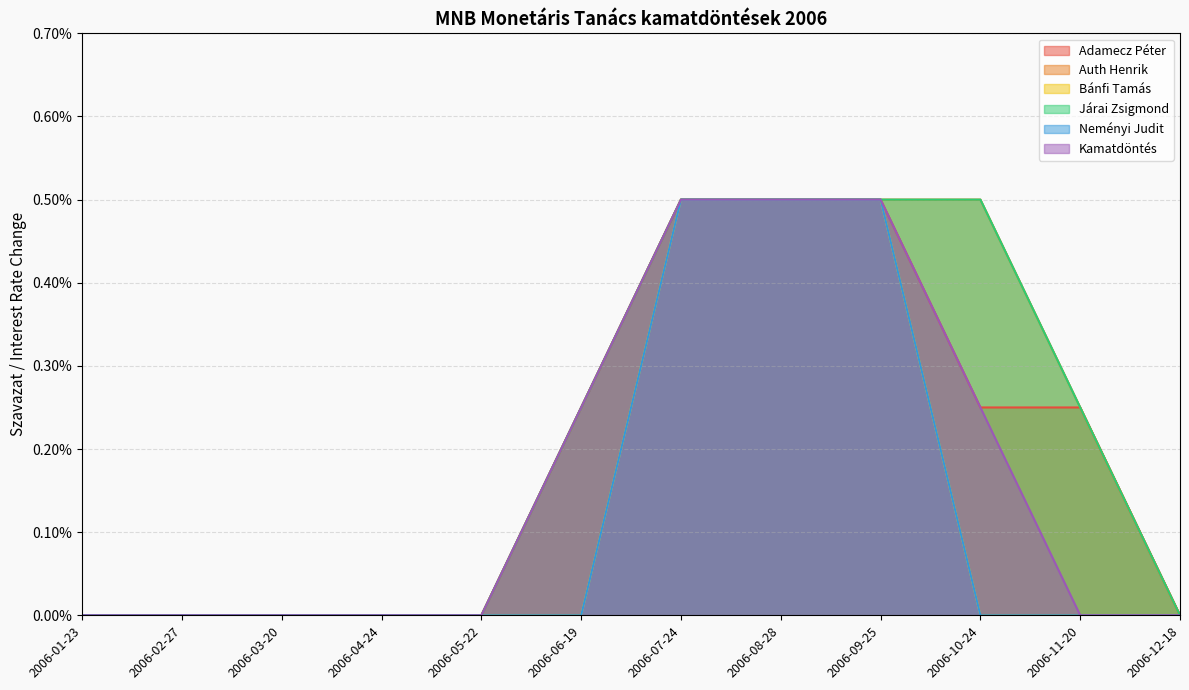

Which series has the widest spread of values?

Adamecz Péter